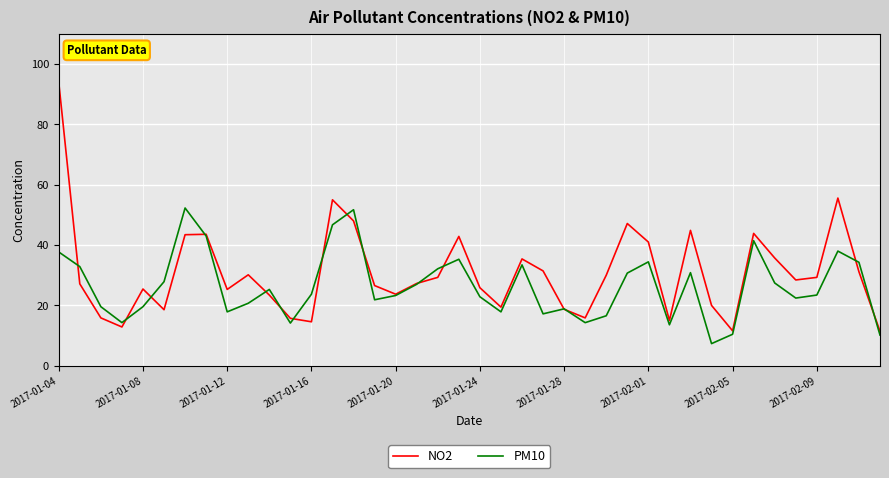

Which series has the largest total across all categories?

NO2